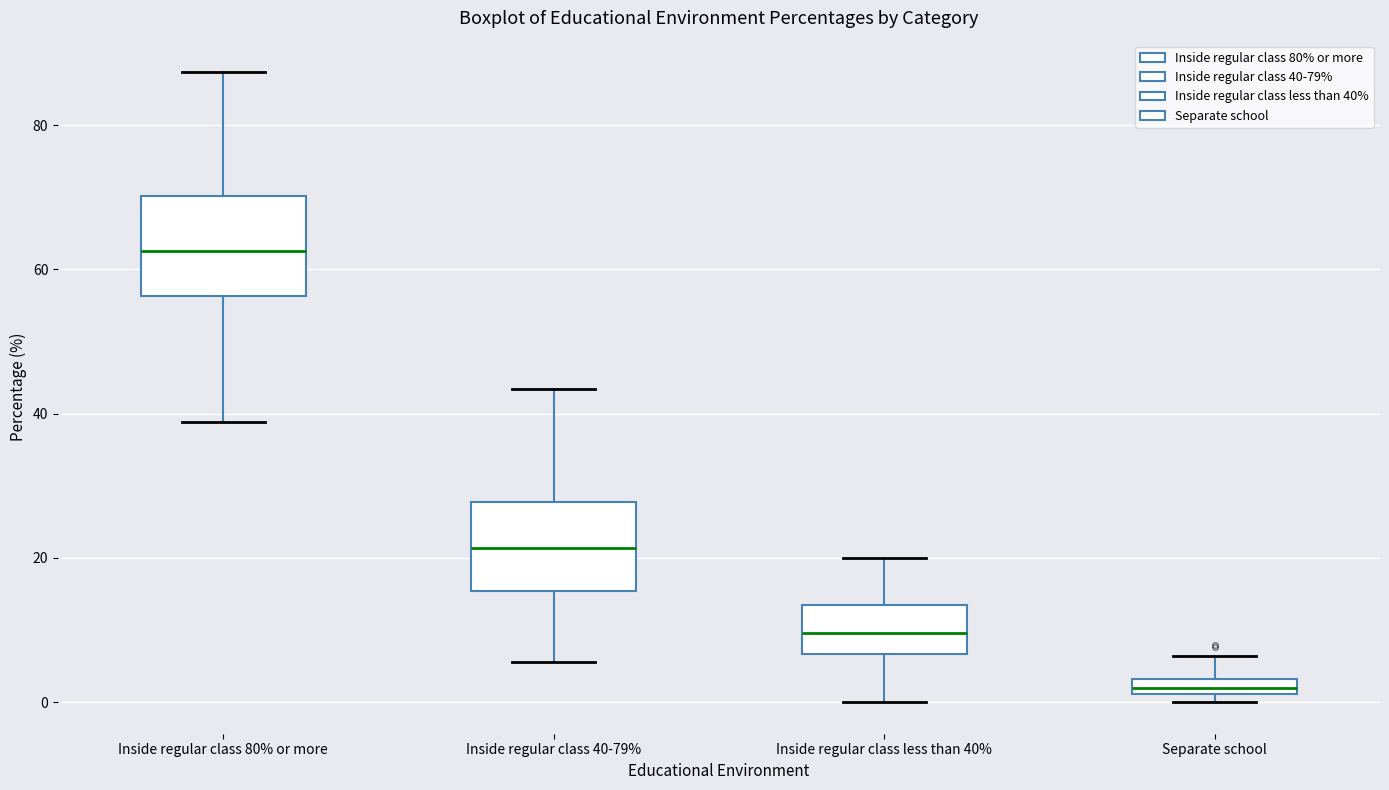

Which box's median line is the lowest?

Separate school